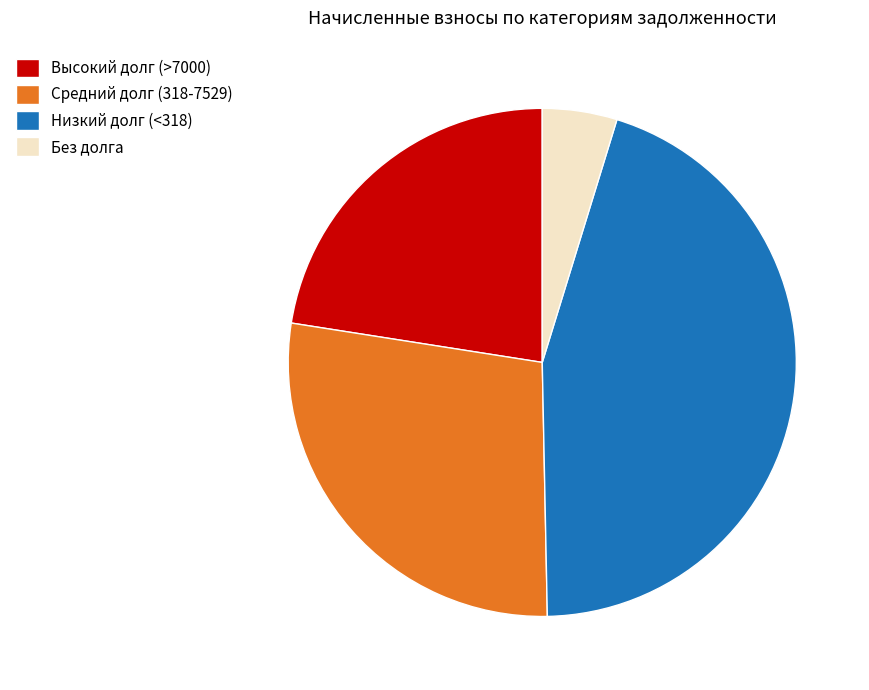

What is the ratio of the value at Средний долг (318-7529) to the value at Низкий долг (<318)?

0.6